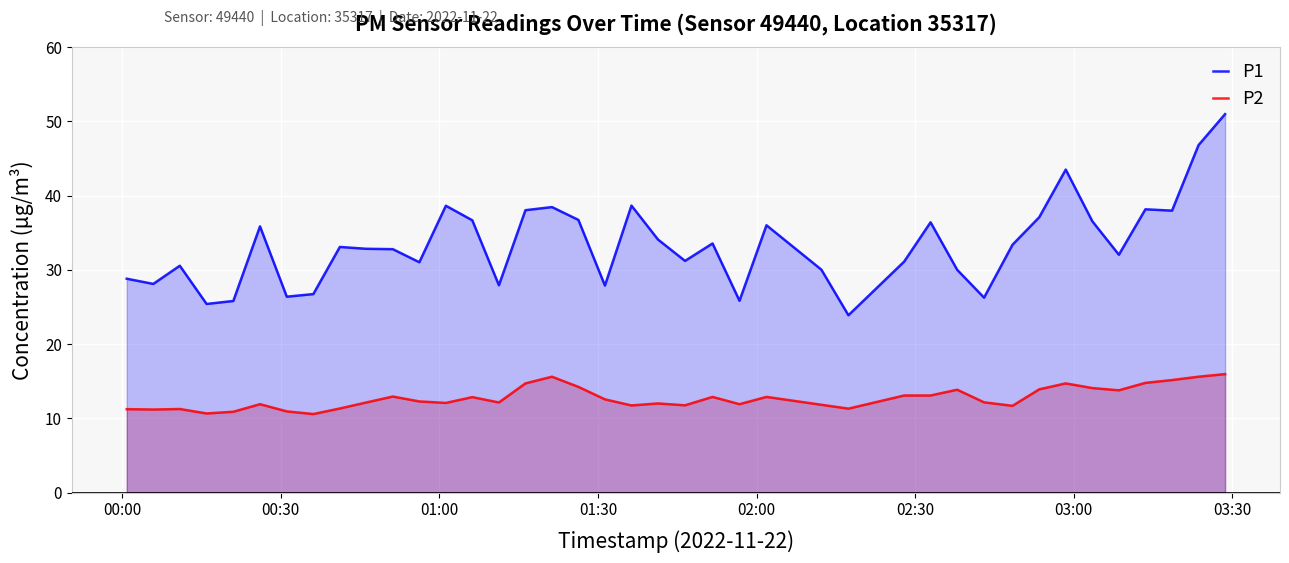

What is the highest value of the P1 series?

51.0